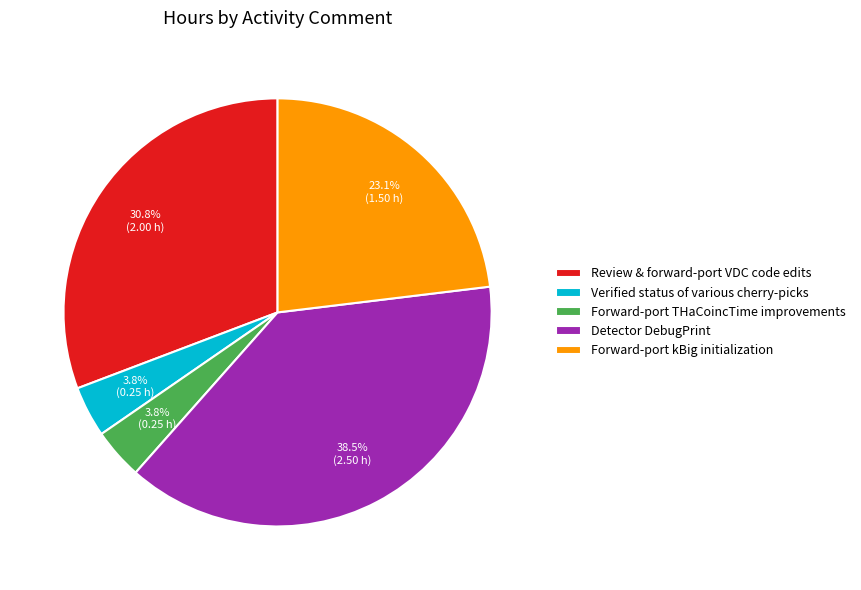

Is there any slice that represents more than half of the pie?

No